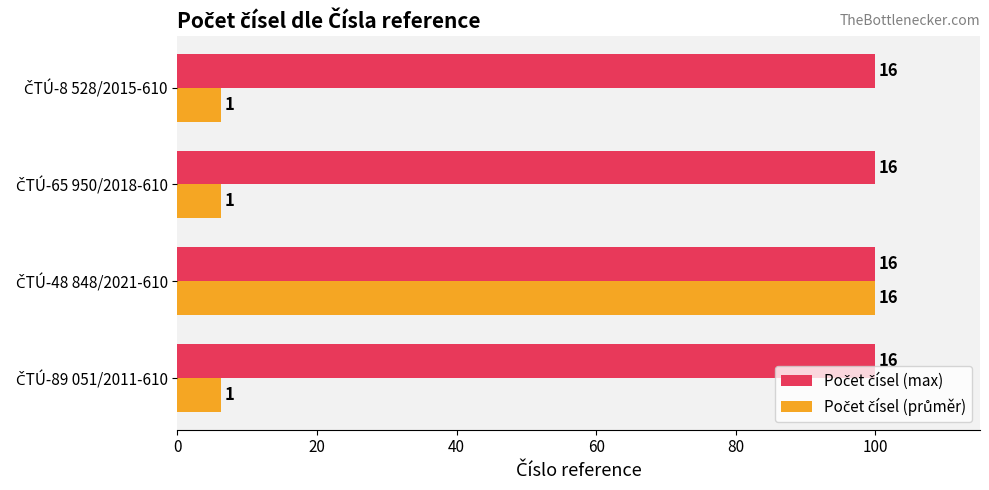

Which series has the widest spread of values?

Počet čísel (průměr)